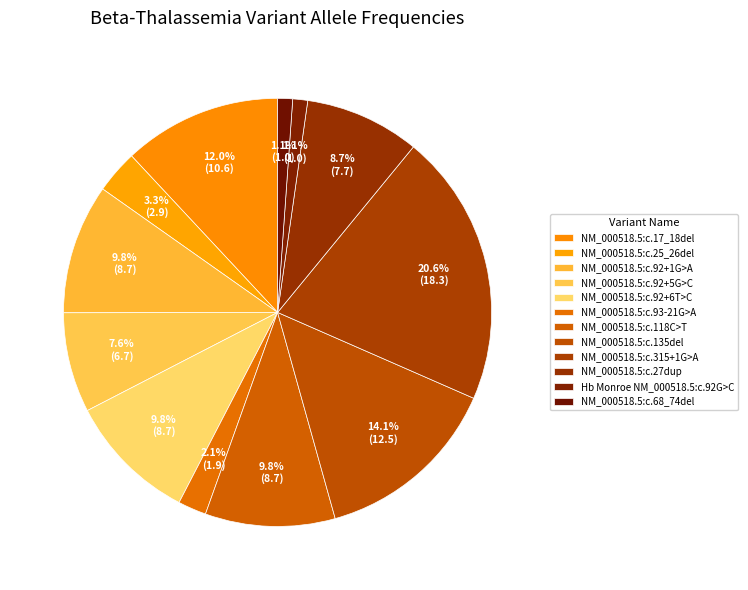

True or false: NM_000518.5:c.118C>T accounts for 10% of the total.

True